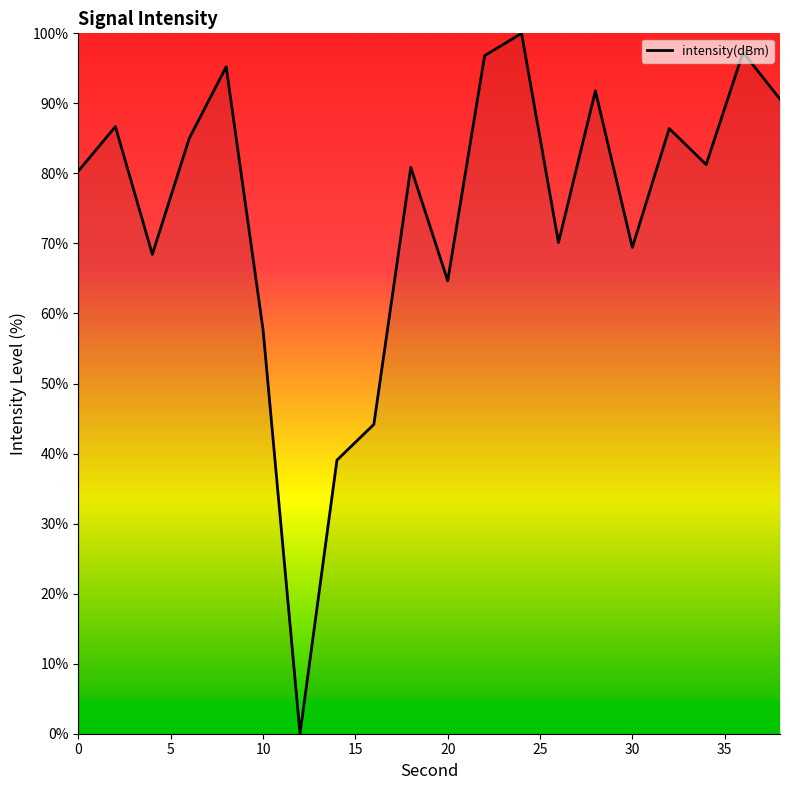

What is the maximum value shown in the chart?

100.0